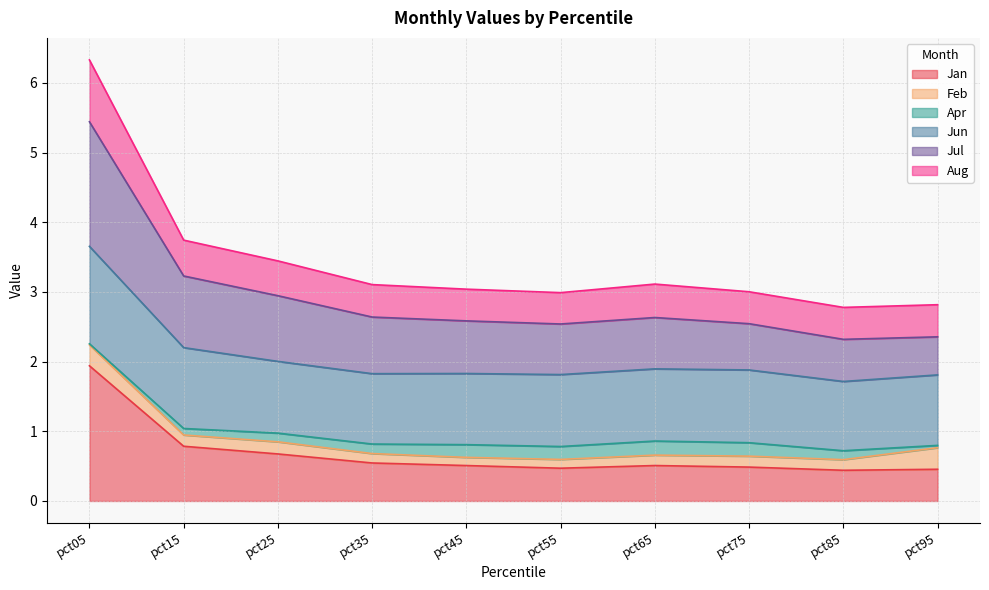

At which category is the sum across all series the highest?

pct05